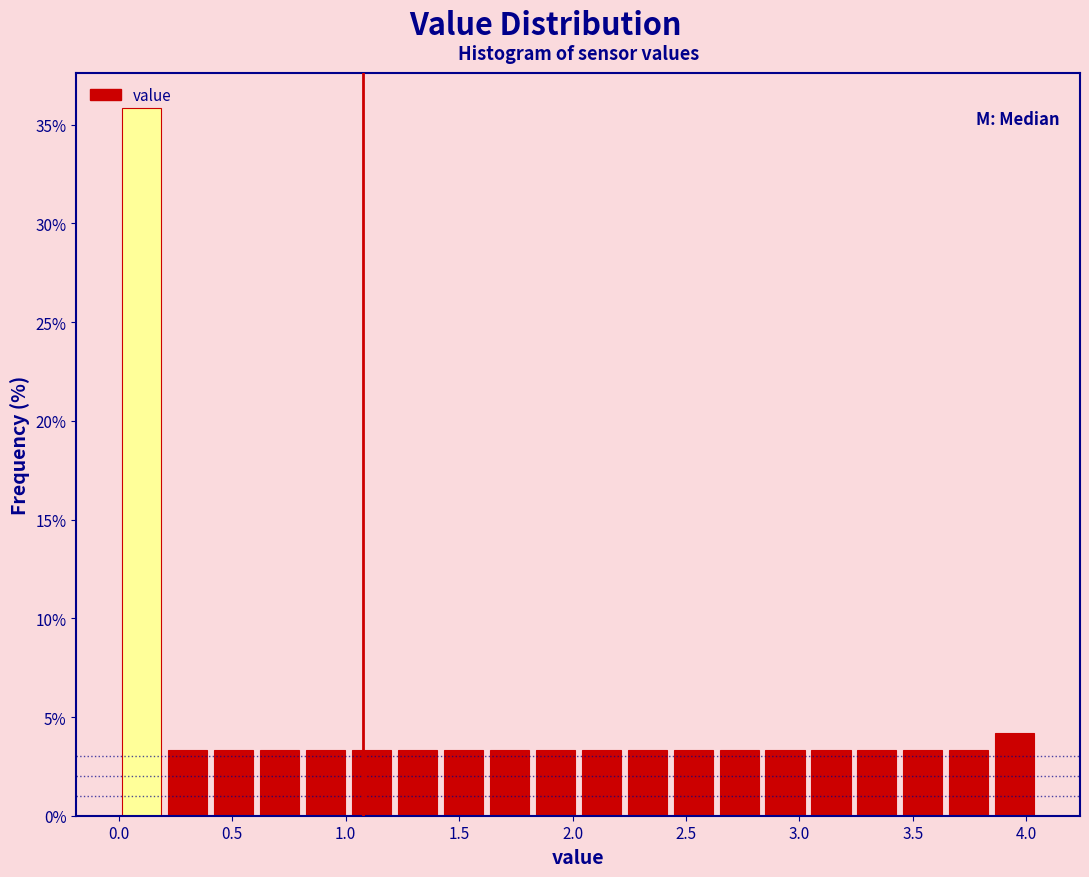

What is the height of the bar covering 1.20 to 1.40 on the x-axis? Neither the bar edges nor the heights are printed on the chart, so give them approximately, as read against the axes.

3.5